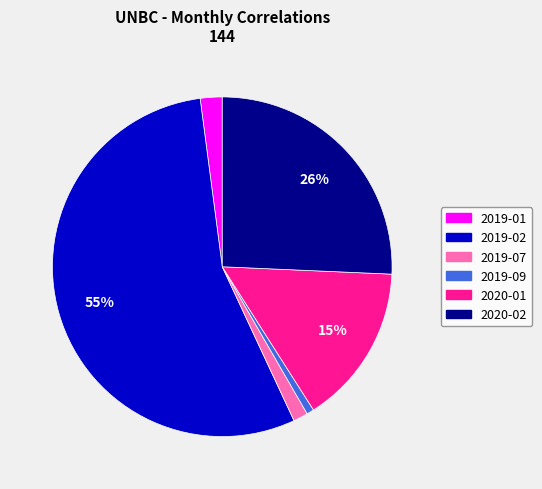

To the nearest percent, what is the difference between the 2019-09 and 2019-02 slice percentages?

54%